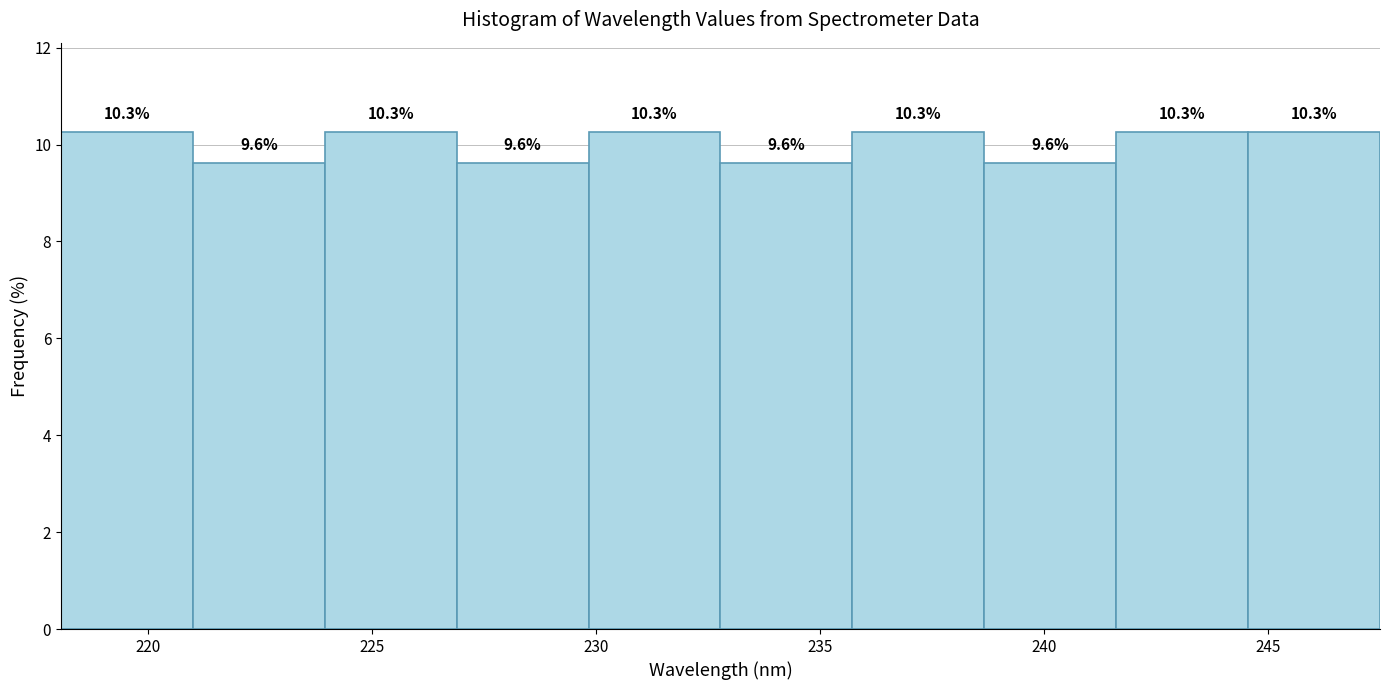

What is the height of the bar covering 224.0 to 227.0 on the x-axis? The bar edges are not printed on the chart, so give them approximately, as read against the axis.

10.3